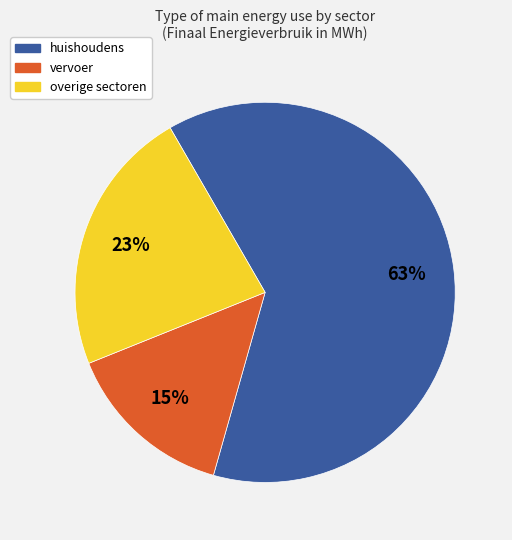

Between vervoer and huishoudens, which is larger?

huishoudens